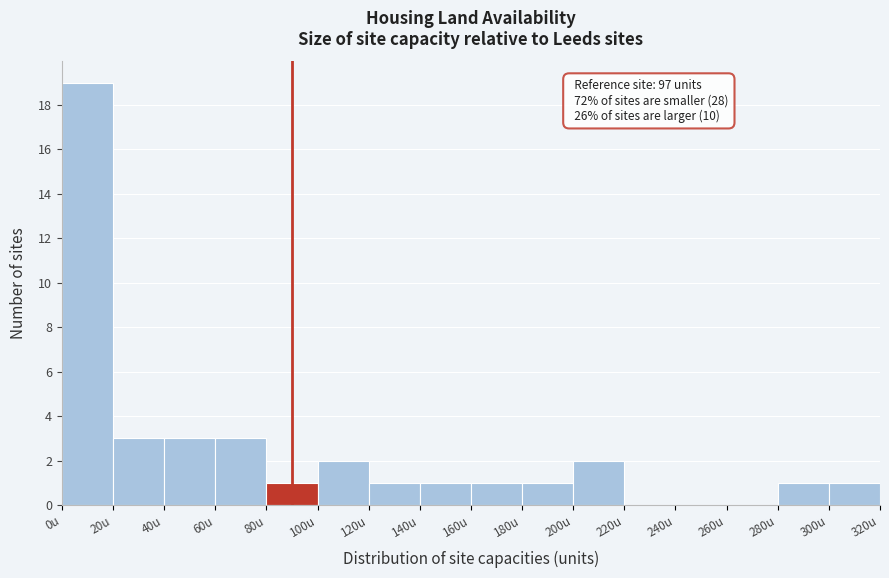

Which range on the x-axis has the tallest bar?

0 to 20